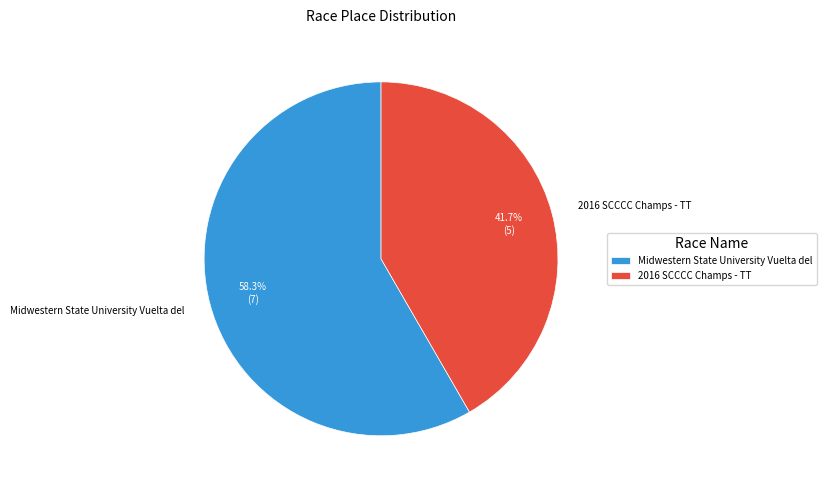

Is it true that Midwestern State University Vuelta del is 47% of the pie?

False